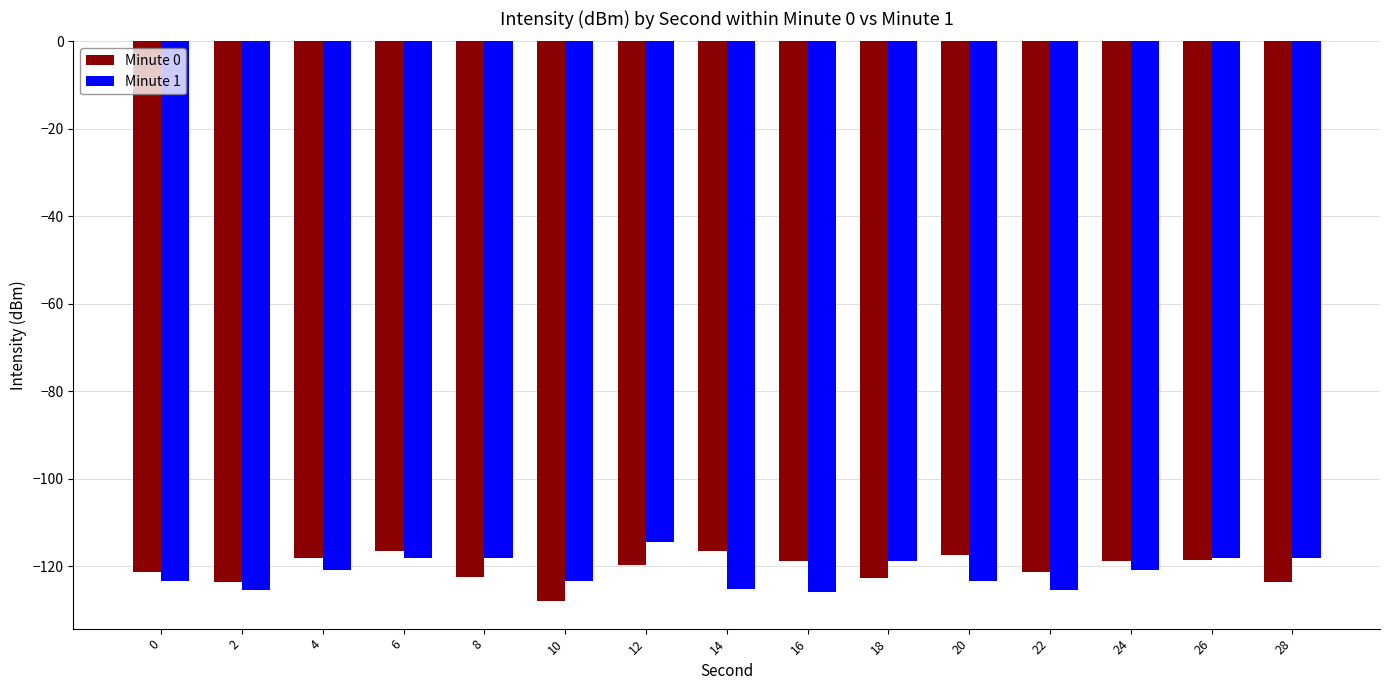

At 16, list the series in order from smallest to largest.

Minute 1, Minute 0